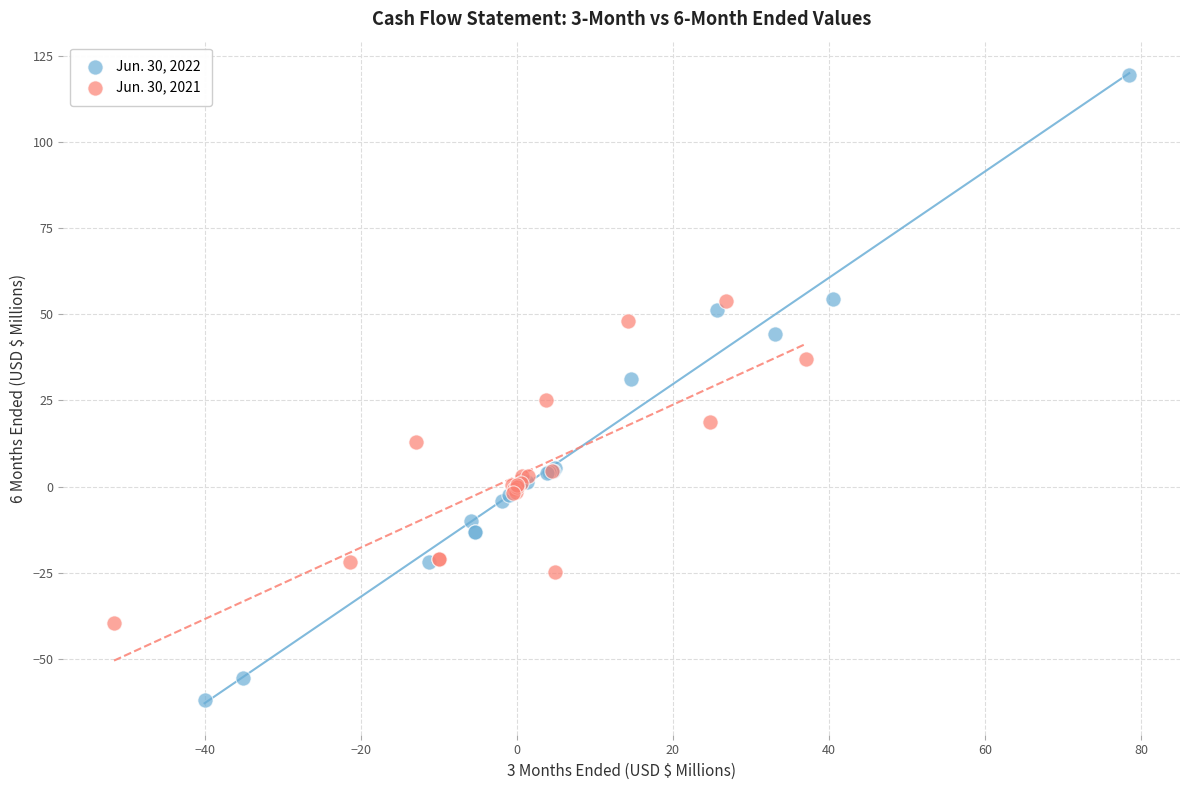

What are all the series names shown in the legend?

Jun. 30, 2022, Jun. 30, 2021